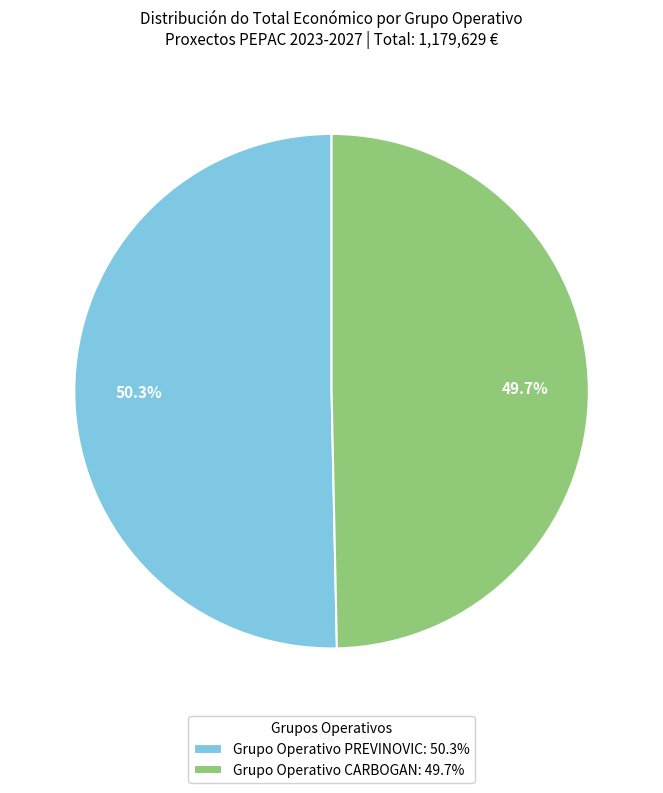

To the nearest percent, what is the average slice percentage?

50%